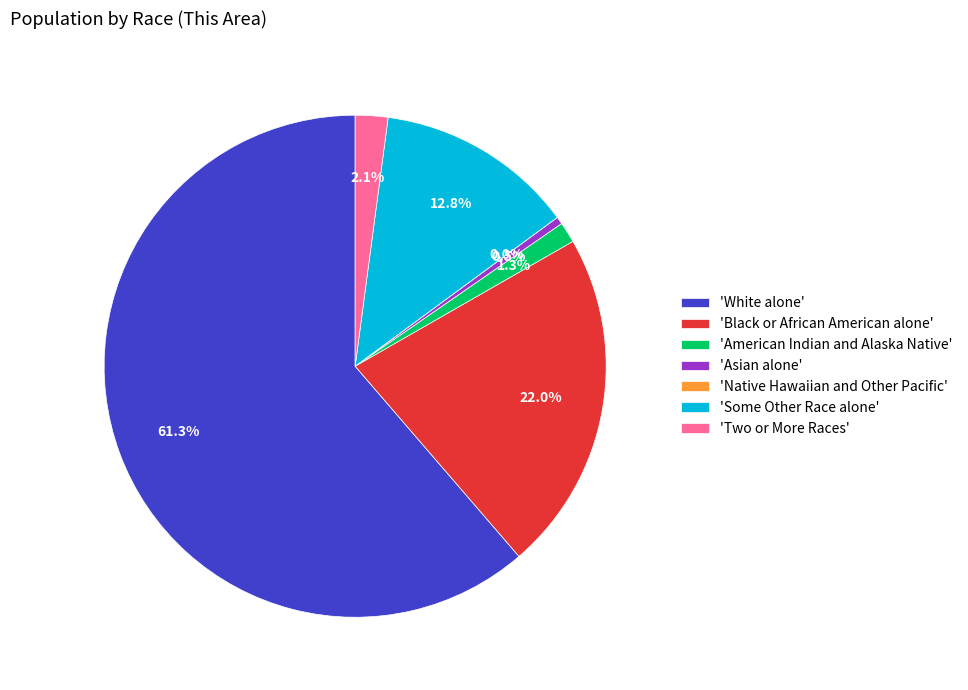

Does Native Hawaiian and Other Pacific account for over 50% of the chart?

No